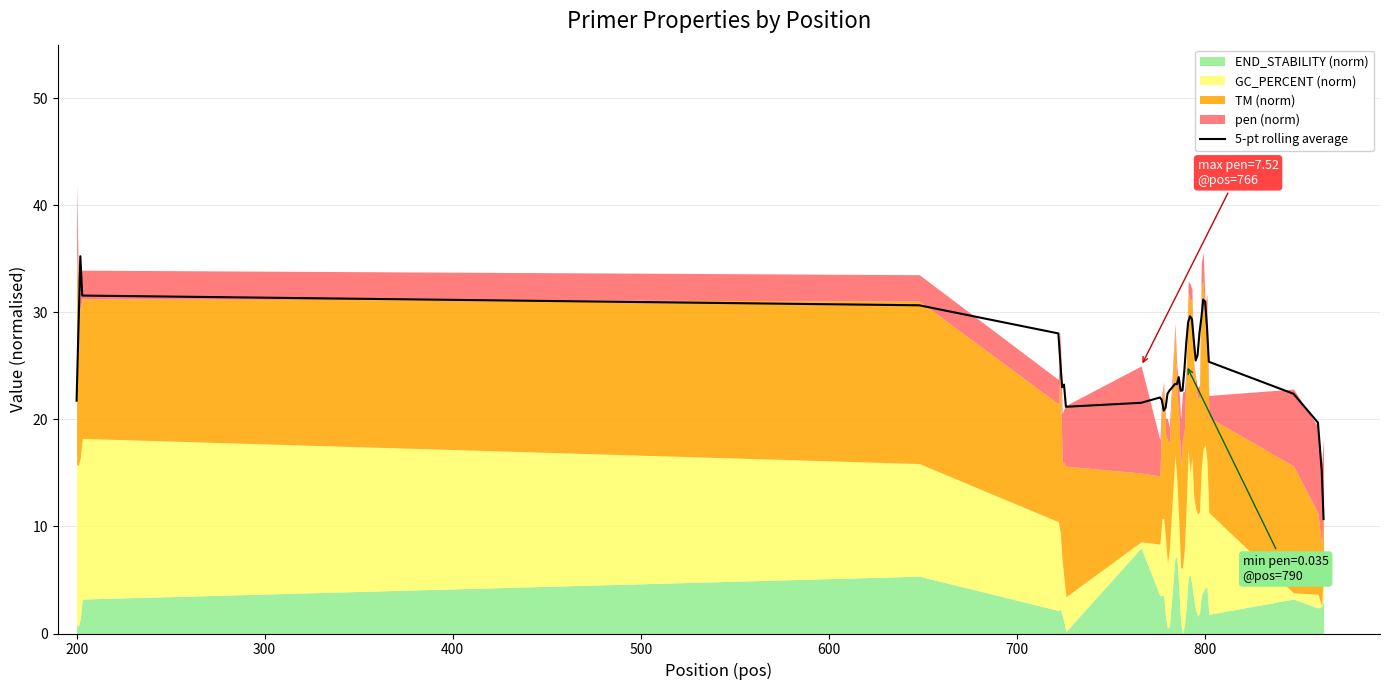

What is the lowest value of the 5-pt rolling average series?

10.7